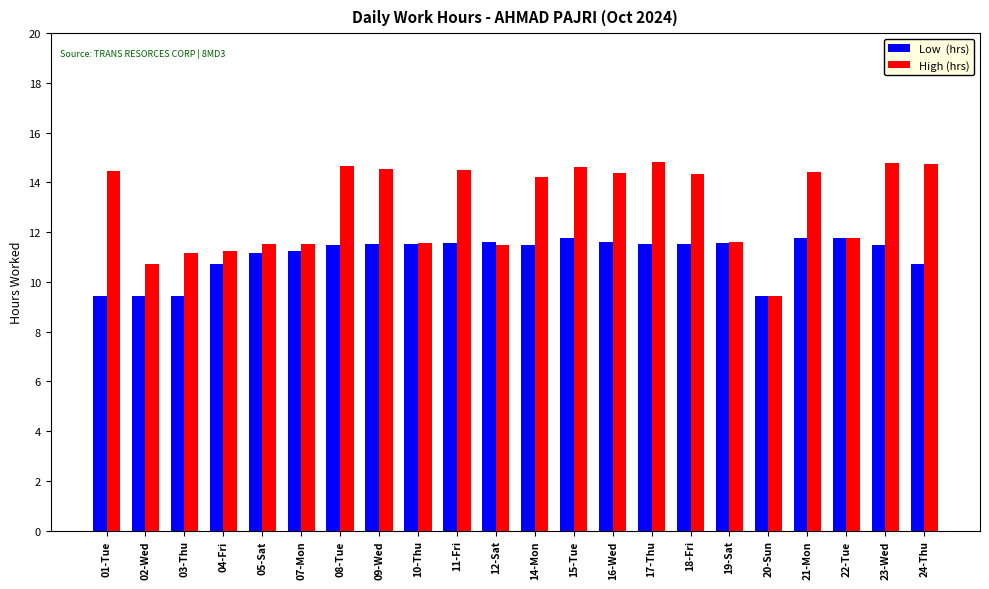

What is the spread (max minus min) of values at 09-Wed?

3.0